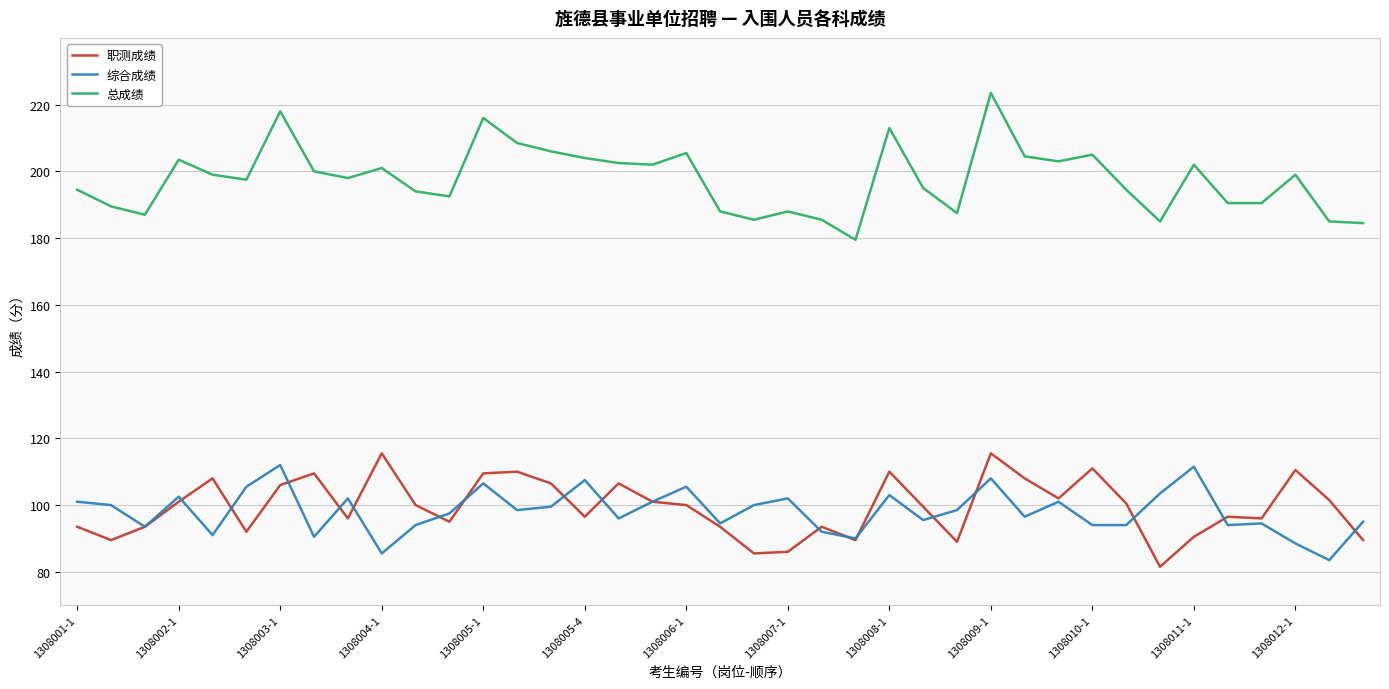

Which series has the largest total across all categories?

总成绩